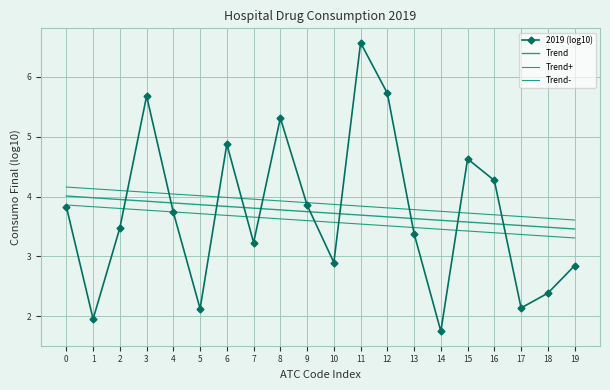

List the labels in order of Trend+ value, largest first.

0, 1, 2, 3, 4, 5, 6, 7, 8, 9, 10, 11, 12, 13, 14, 15, 16, 17, 18, 19